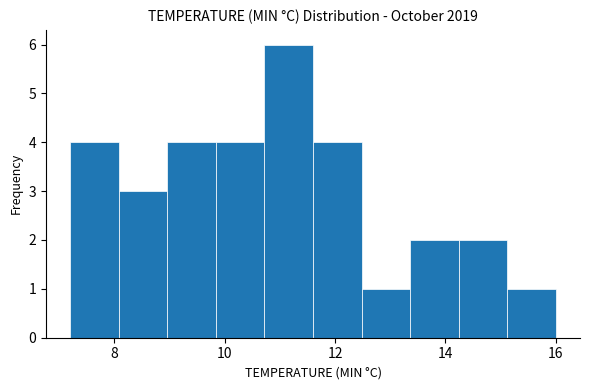

How tall is the bar that spans 9.84 to 10.72 on the x-axis? Neither the bar edges nor the heights are printed on the chart, so give them approximately, as read against the axes.

4